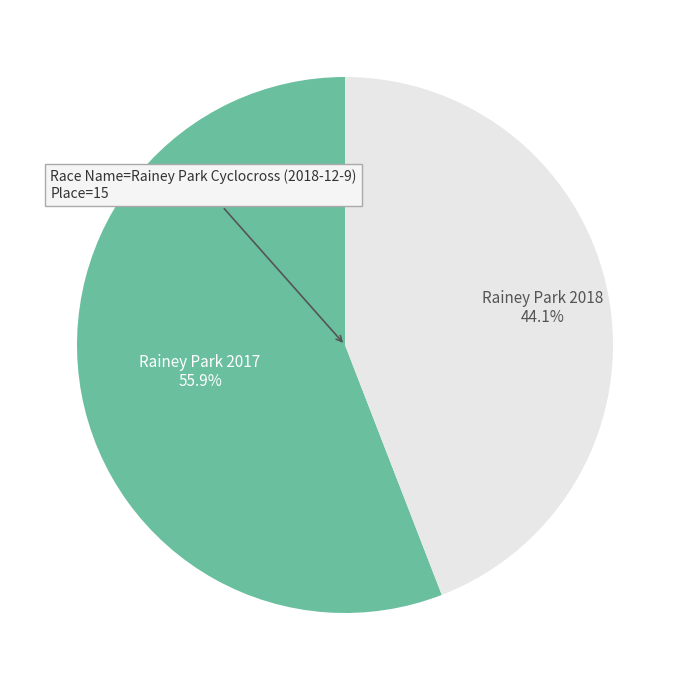

Is there a majority slice in this chart?

Yes